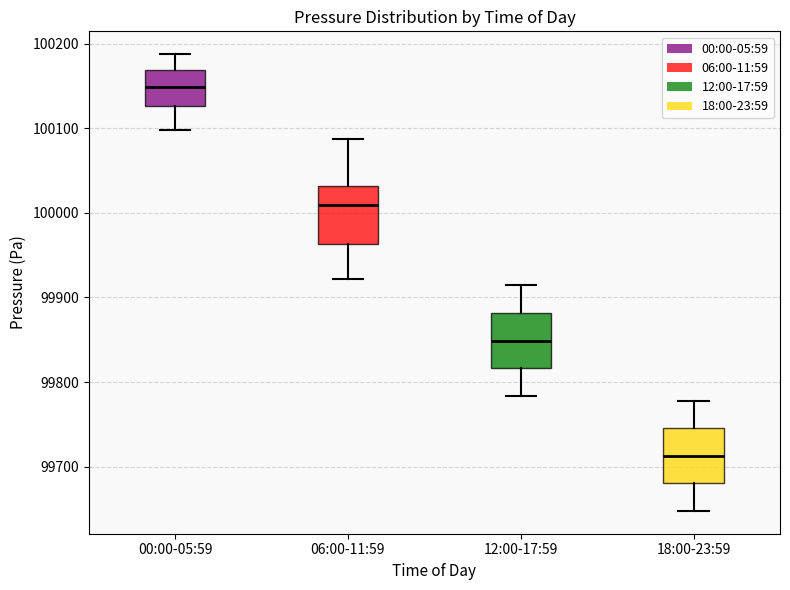

Which box's median line is the lowest?

18:00-23:59